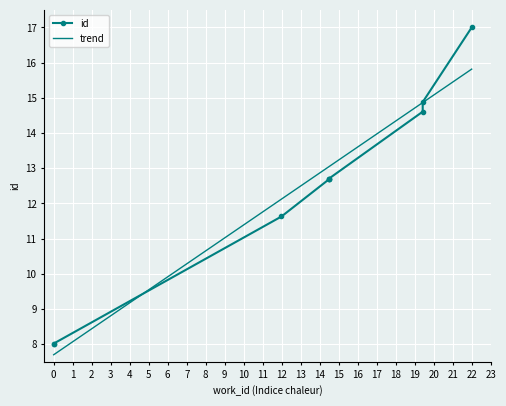

The chart shows a value of 10.9 at 0. True or false?

False